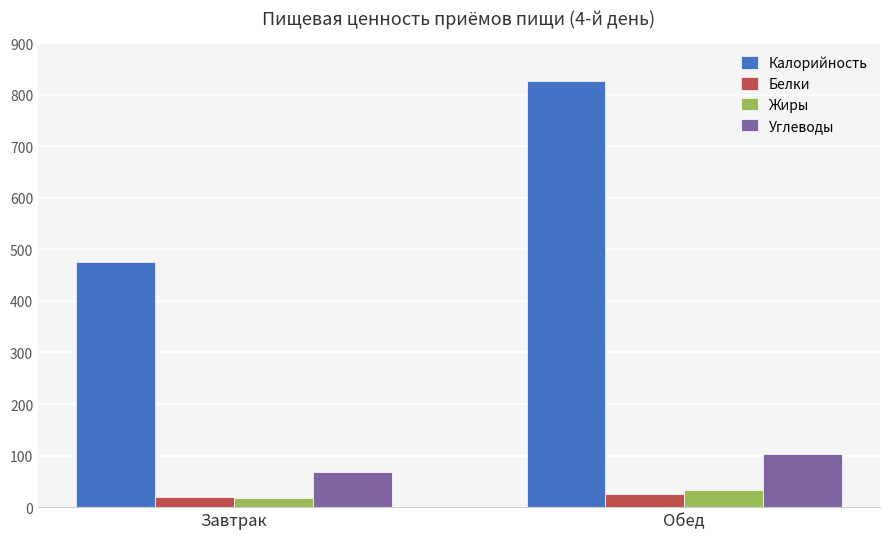

What is the difference between the Белки values at Завтрак and Обед?

7.1